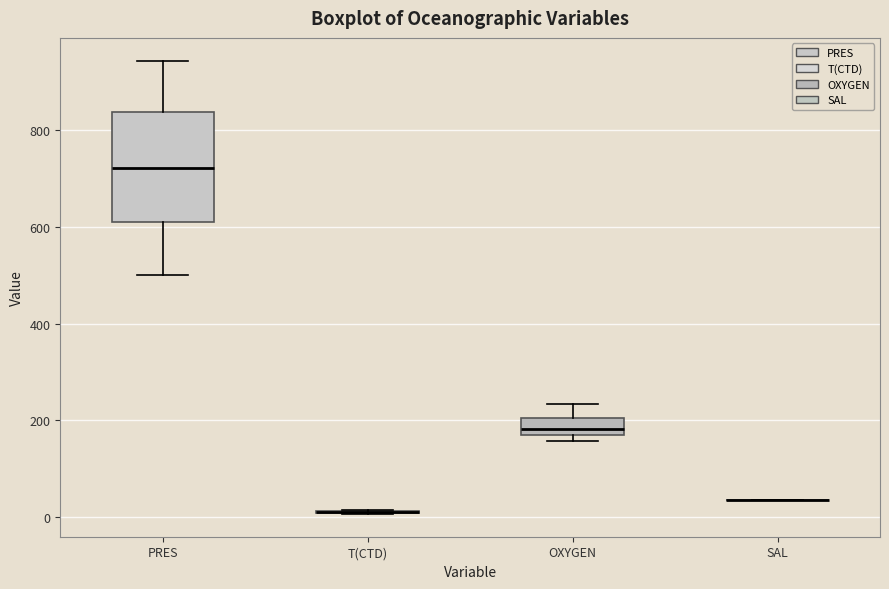

Comparing the boxes themselves (not the whiskers), which one is the tallest?

PRES